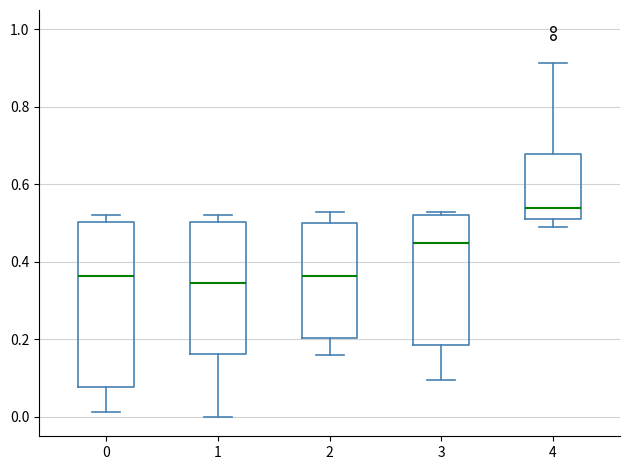

Where does the lower whisker of the box at x = 4 end on the y-axis? The values are not printed on the chart, so give them approximately, as read against the axis.

0.50